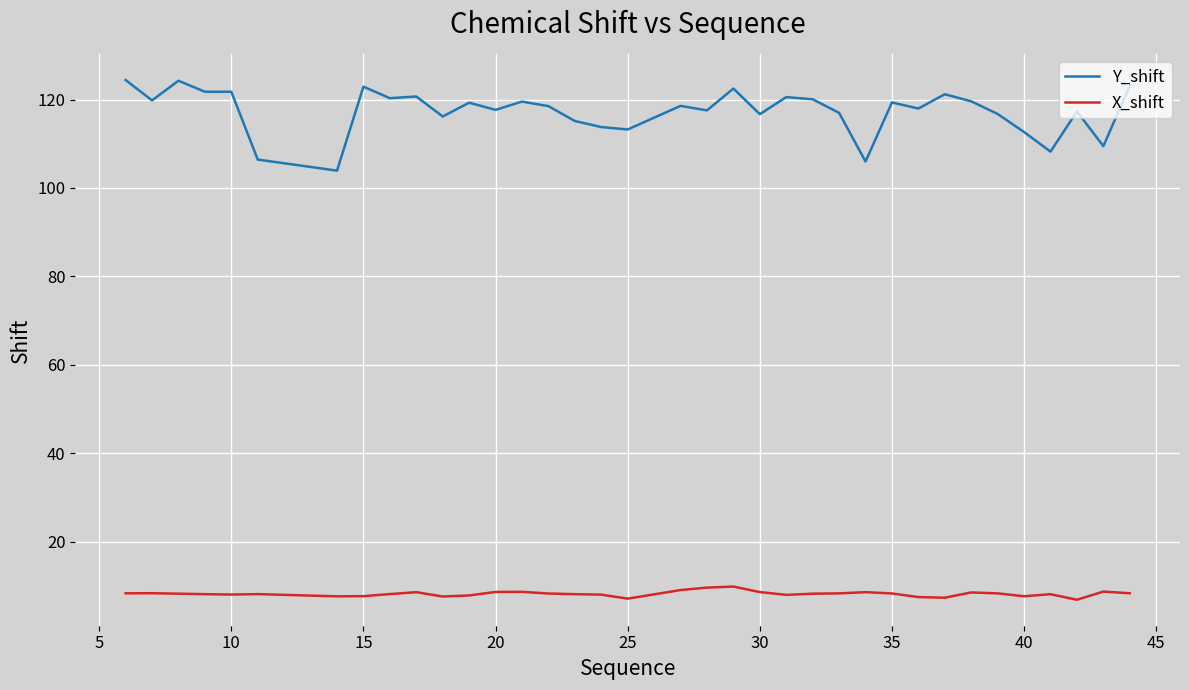

Which series has the largest range (max minus min)?

Y_shift